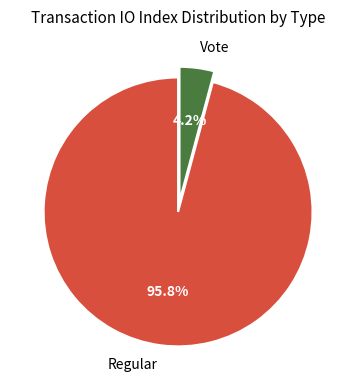

To the nearest percent, what is the combined percentage of Vote and Regular?

100%